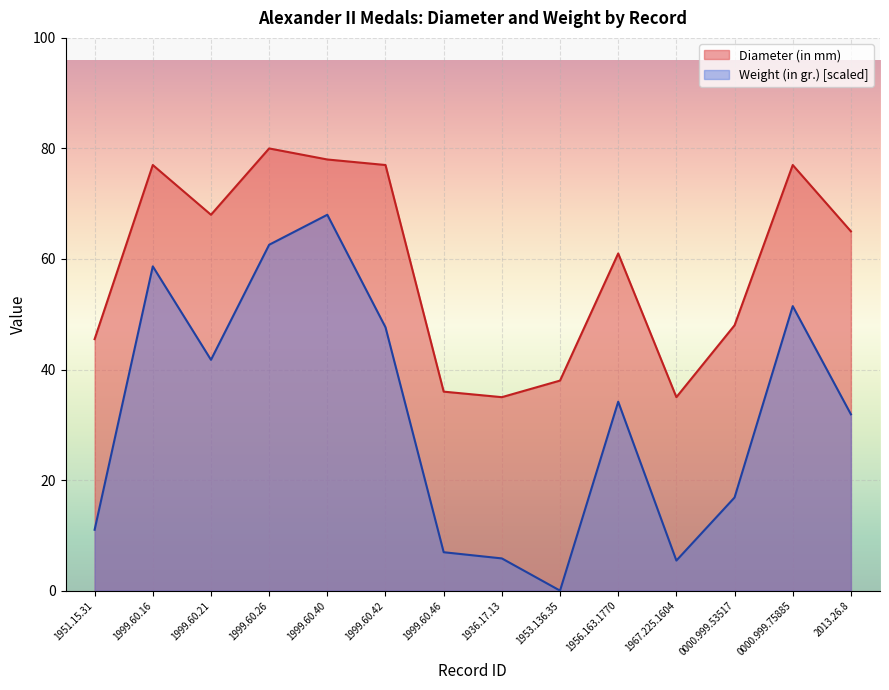

How many interior local peaks does the Weight (in gr.) series have?

4